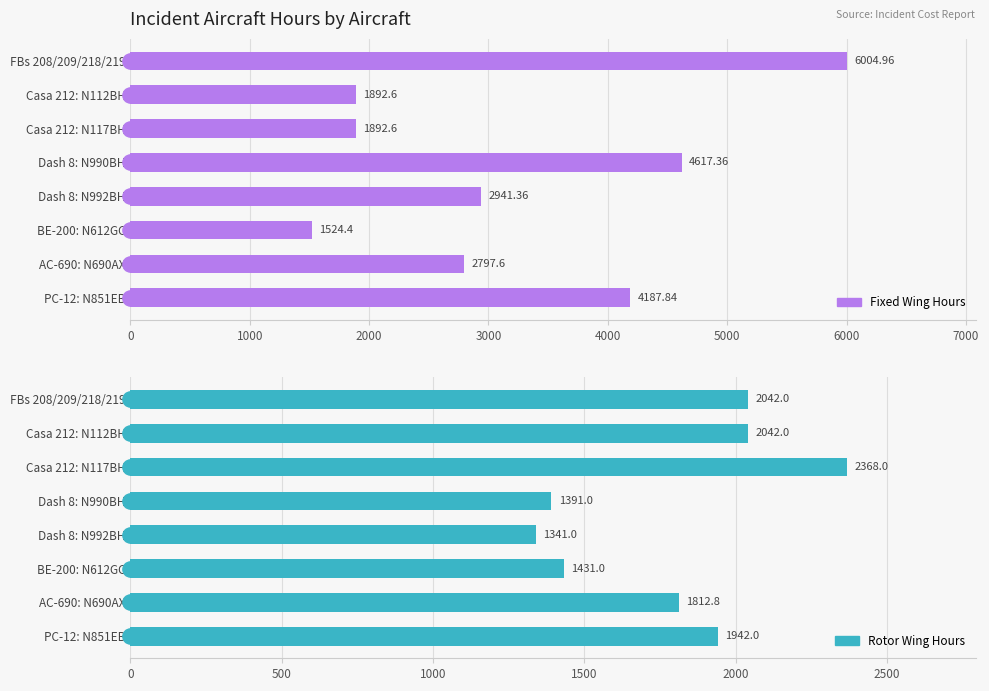

Which series reaches the maximum Y coordinate?

Fixed Wing Hours